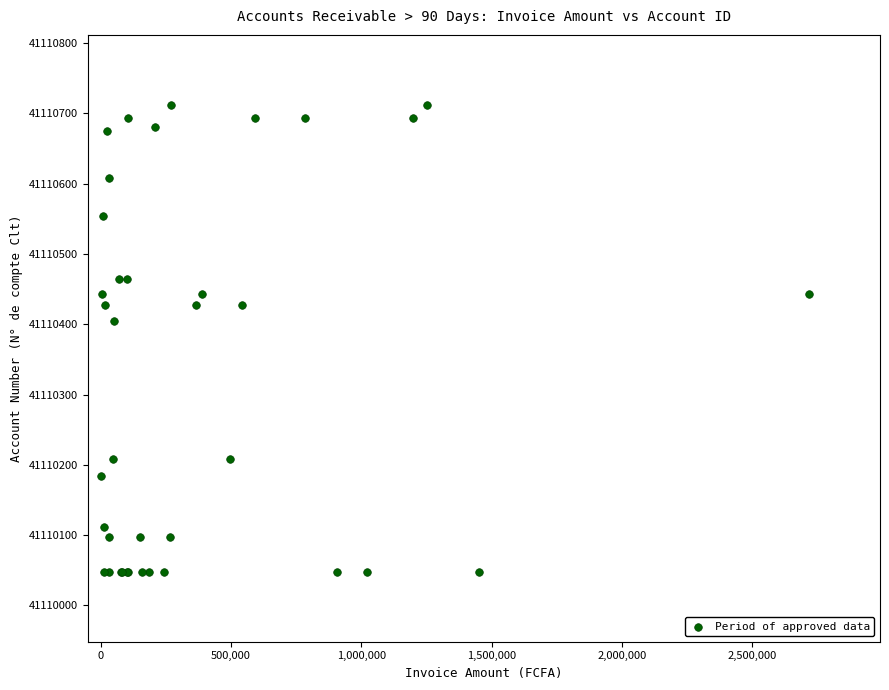

What Y value in the scatter plot is closest to 41110380?

41110404